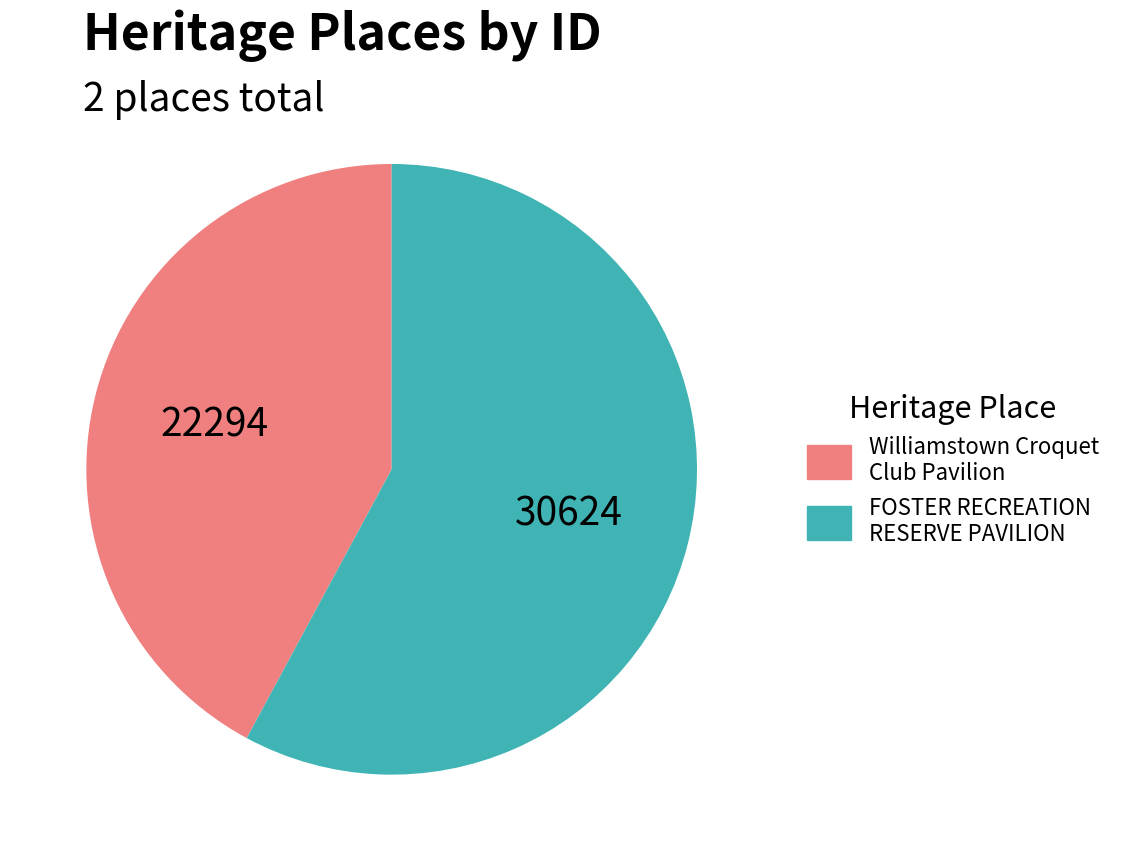

Is it true that FOSTER RECREATION RESERVE PAVILION is 58% of the pie?

True